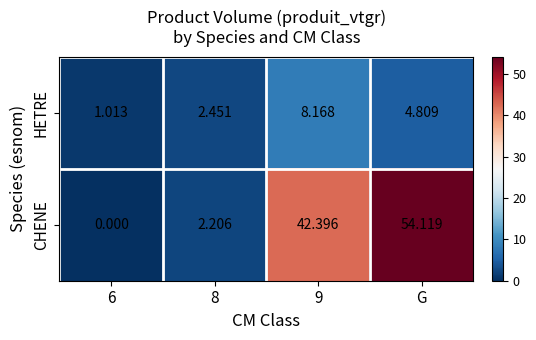

Which series has the widest spread of values?

CHENE